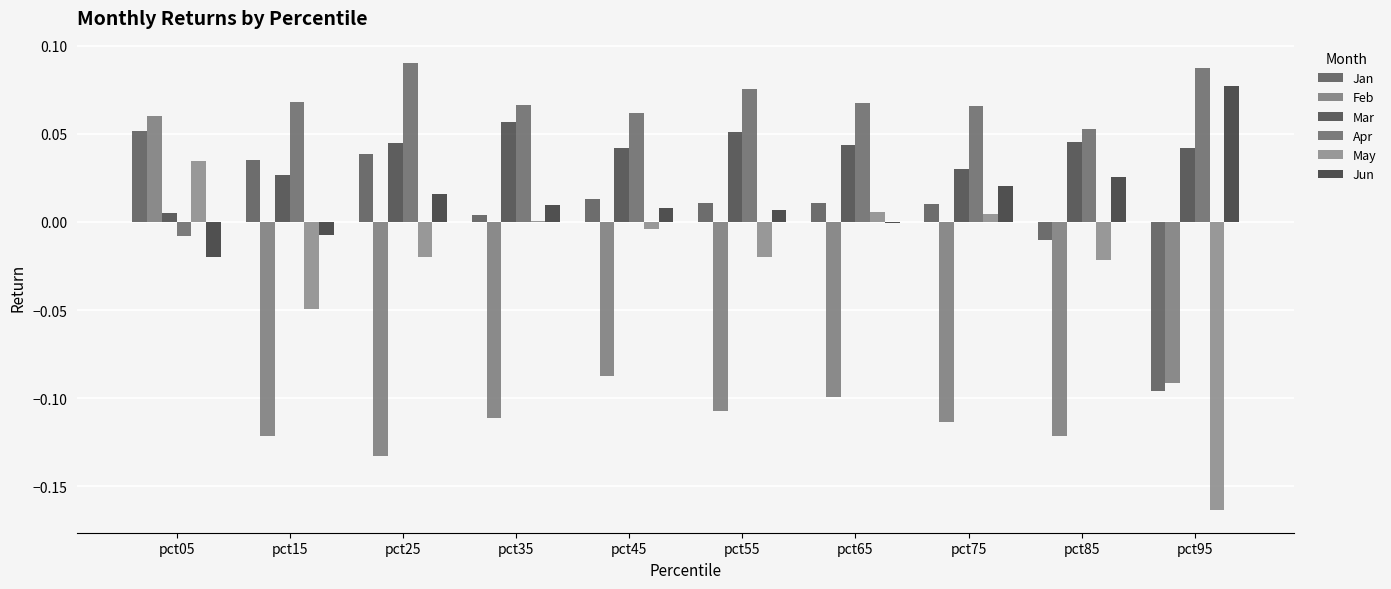

How many categories are shown in the chart?

10